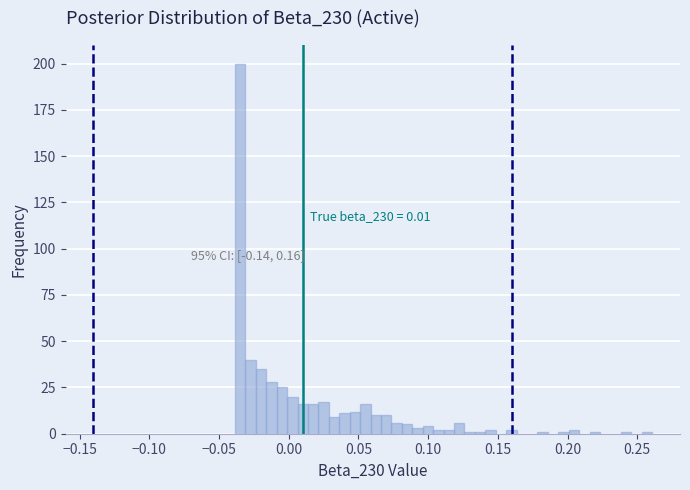

Read against the x-axis, roughly where is the centre of the tallest bar?

-0.035